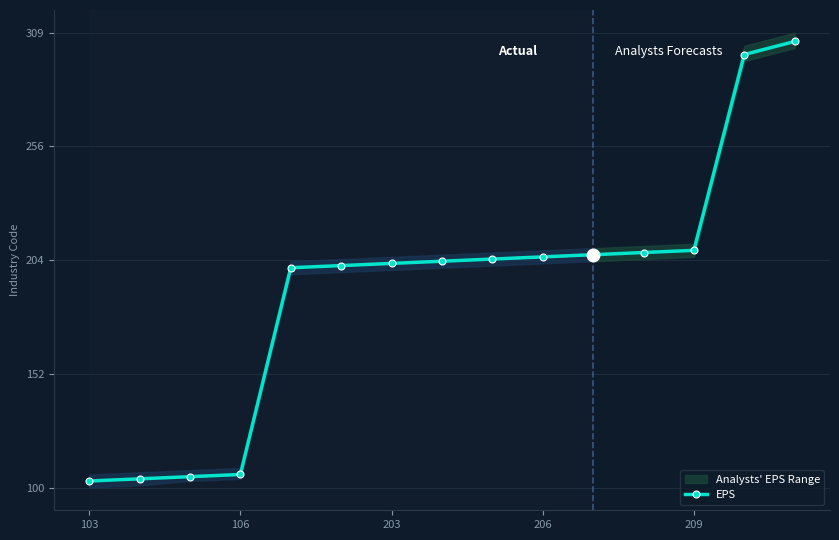

How many lines are shown in the chart?

1